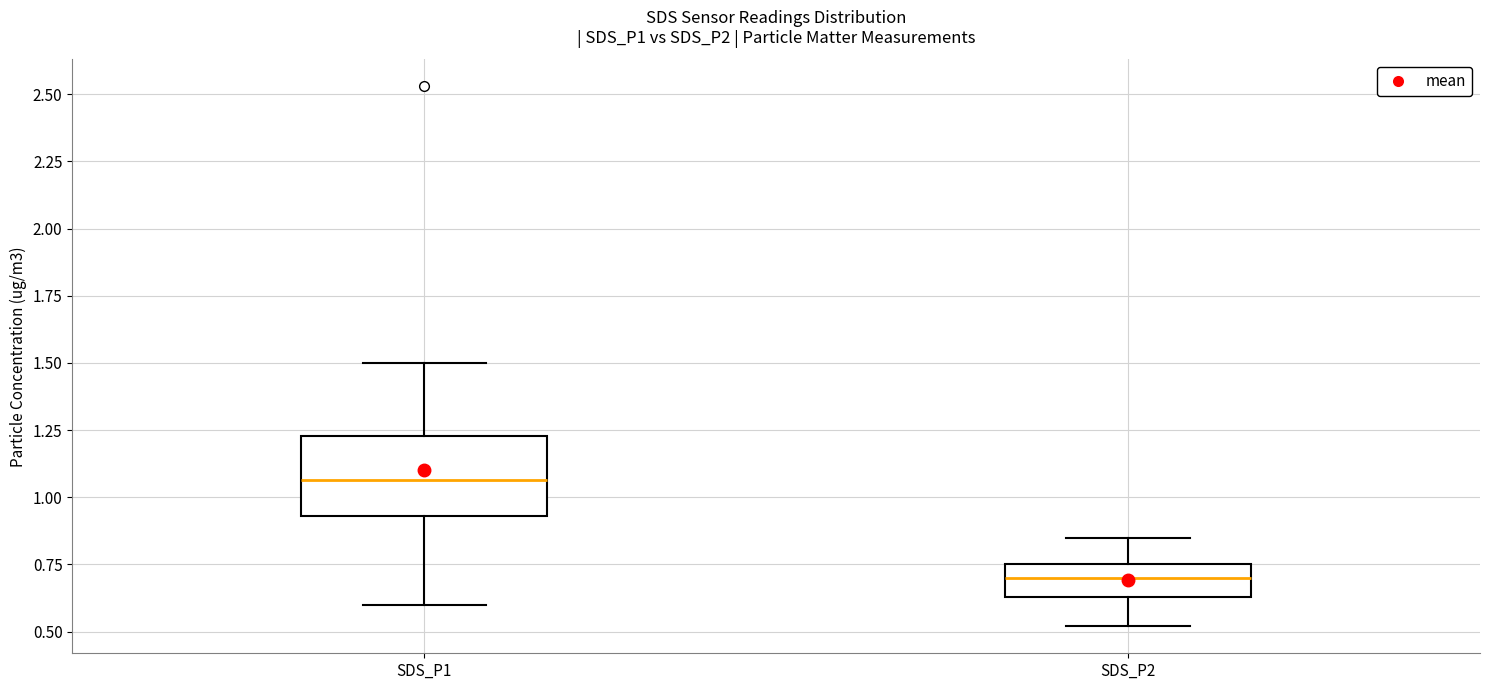

Where does the upper whisker of the box for SDS_P1 end on the y-axis? The values are not printed on the chart, so give them approximately, as read against the axis.

1.50